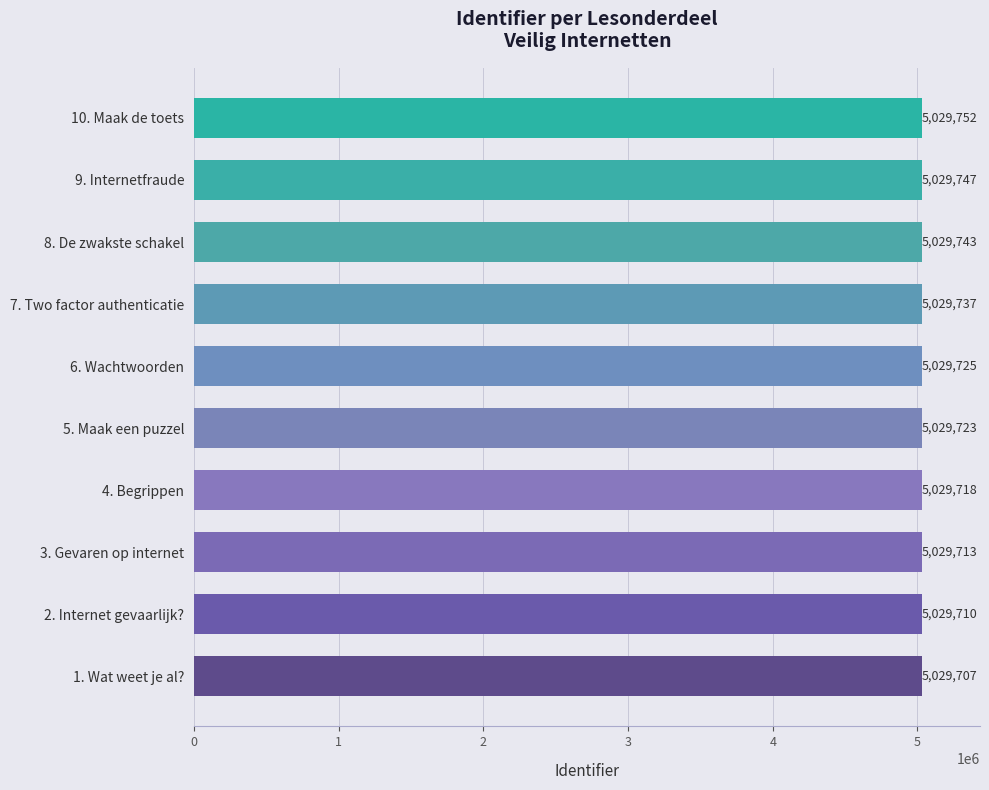

At which label is the value closest to 5029729?

6. Wachtwoorden